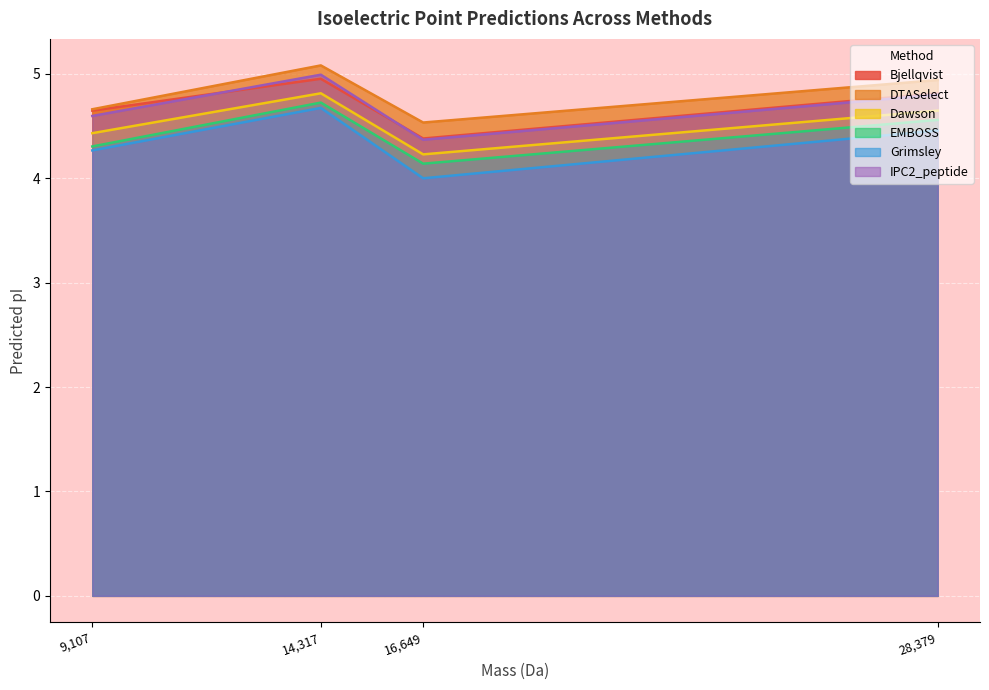

What are all the series names shown in the legend?

Bjellqvist, DTASelect, Dawson, EMBOSS, Grimsley, IPC2_peptide